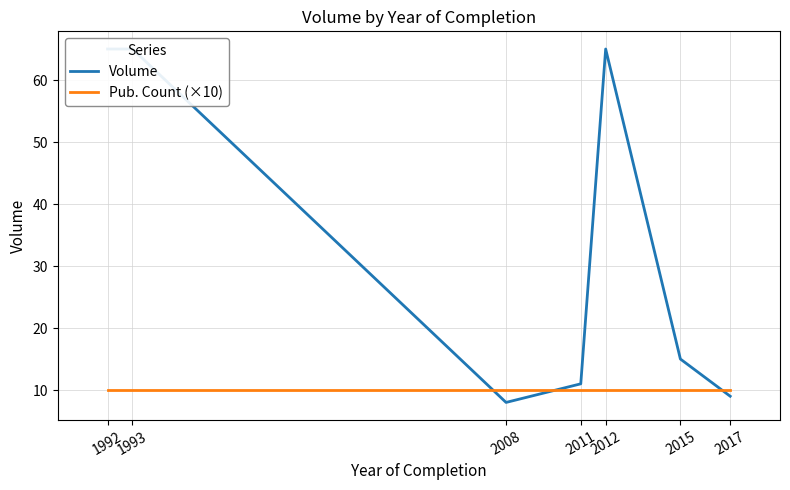

What is the lowest value of the Volume series?

8